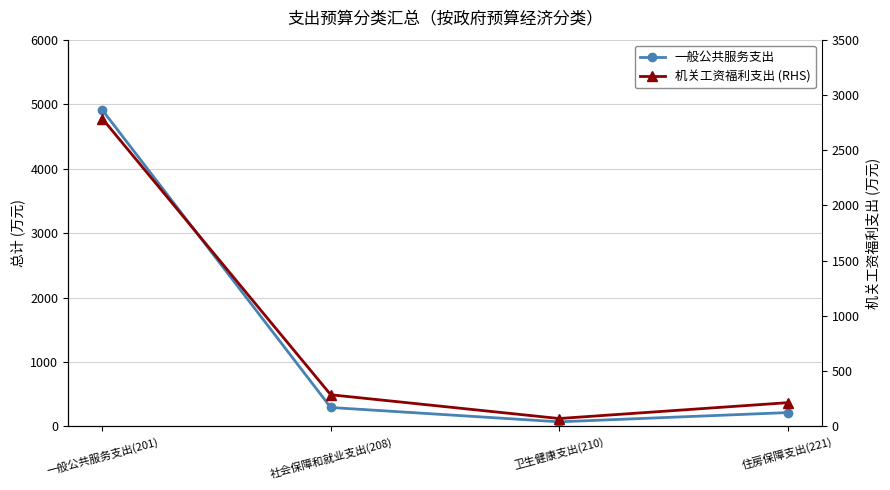

True or false: 机关工资福利支出 (RHS) has more than 1 interior local peaks.

False